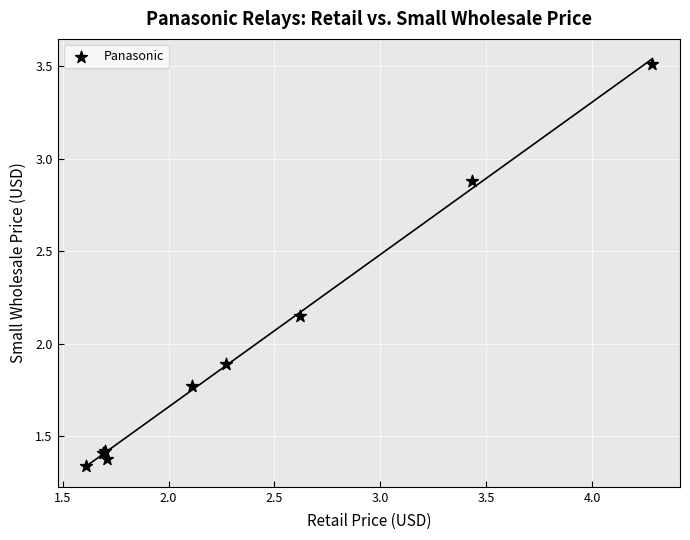

What Y value in the scatter plot is closest to 2?

1.9